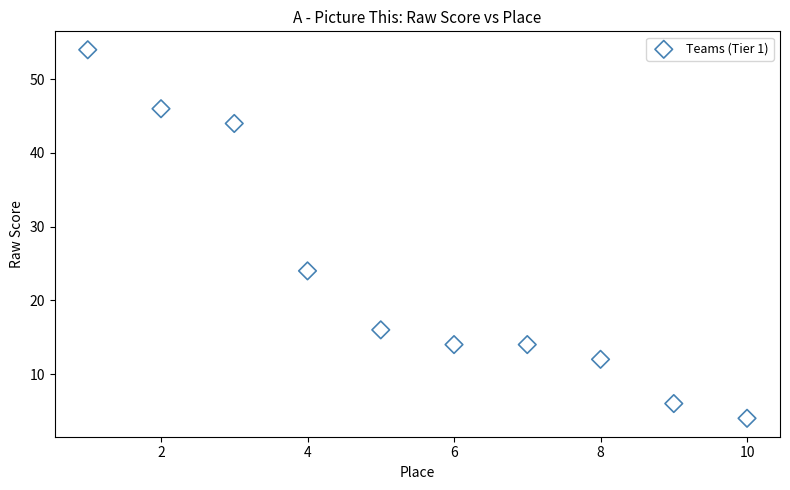

What is the range of X values (max minus min)?

9